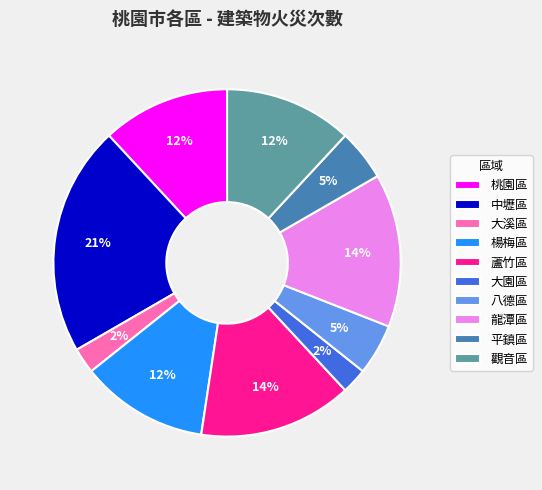

Count the number of slices in the pie.

10